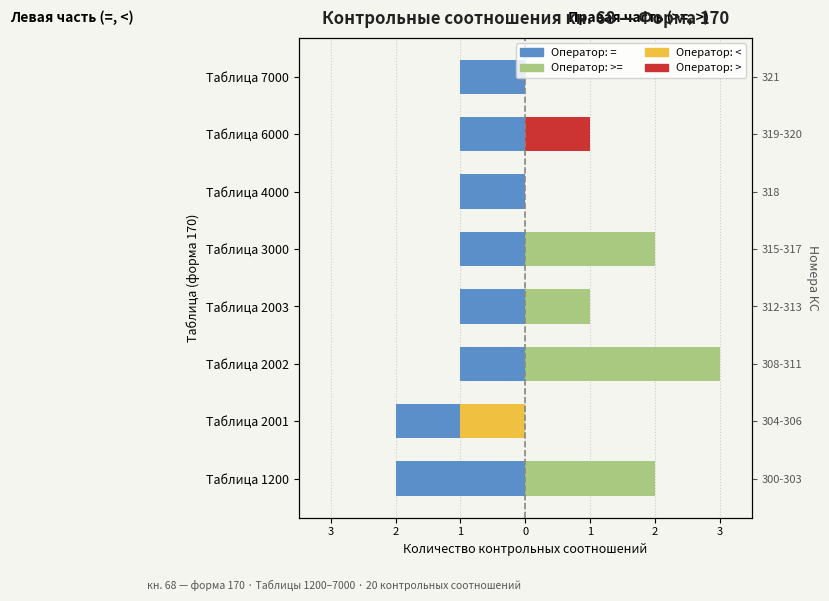

The value of >= at Таблица 2002 is 3. True or false?

True